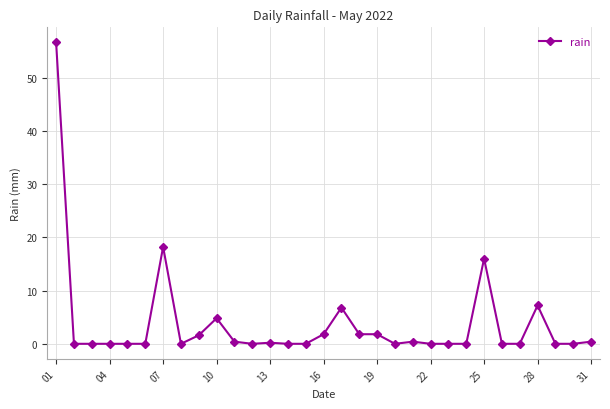

What is the value of the 18th point from the left?

1.8